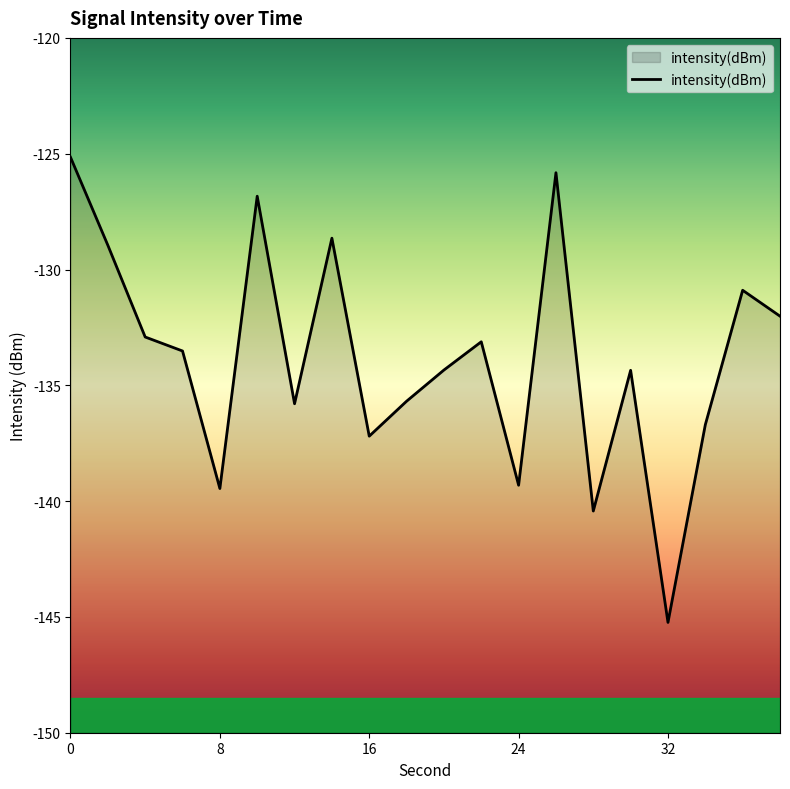

How many points are lower than both their immediate neighbors (excluding endpoints)?

6